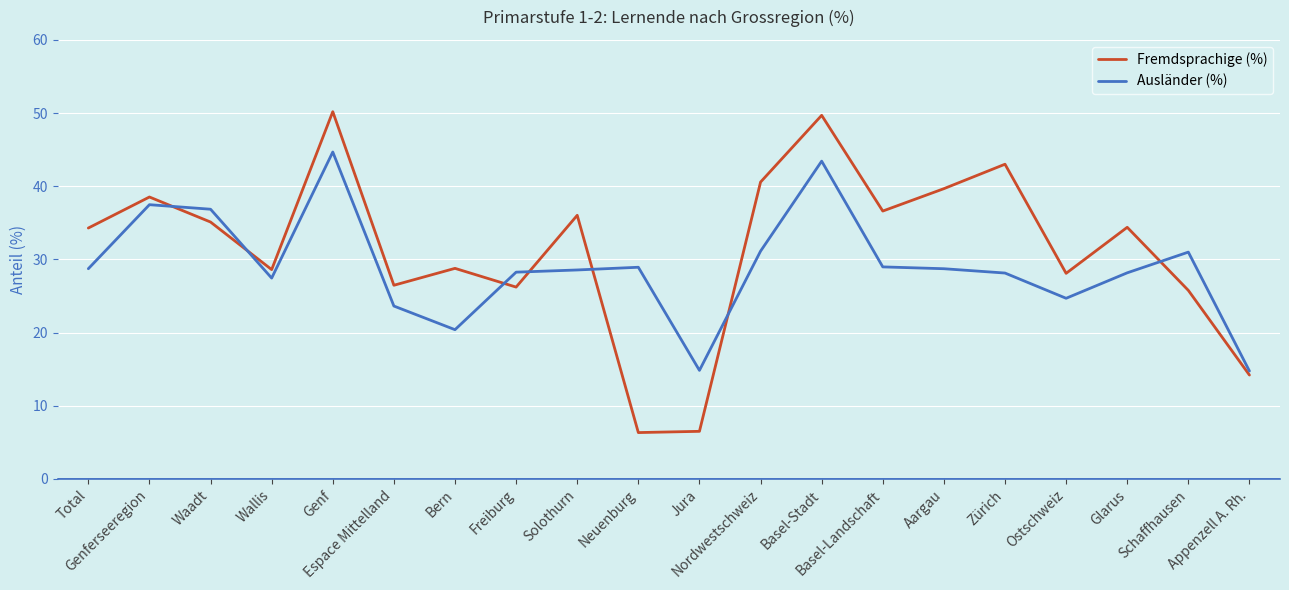

Does the chart have visible grid lines?

Yes